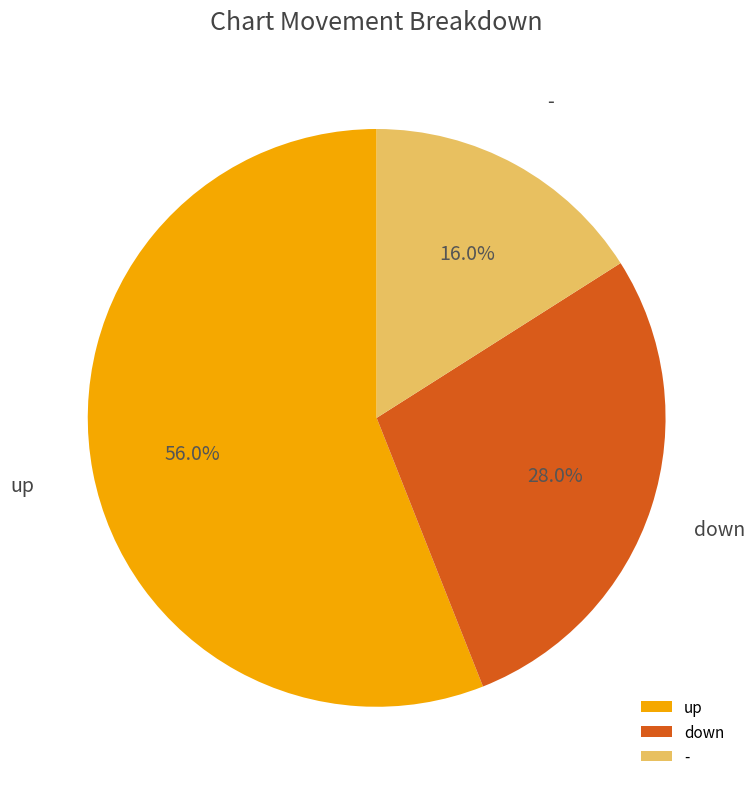

Combined, do - and up account for over 50%?

Yes